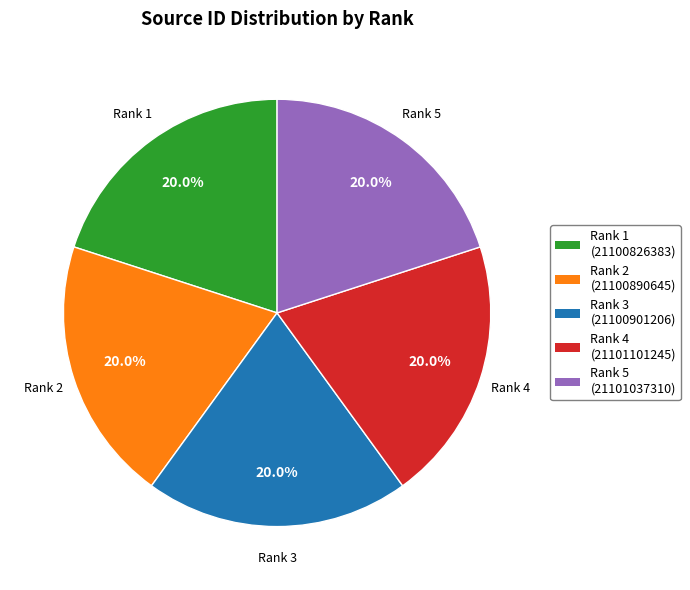

Is there a majority slice in this chart?

No